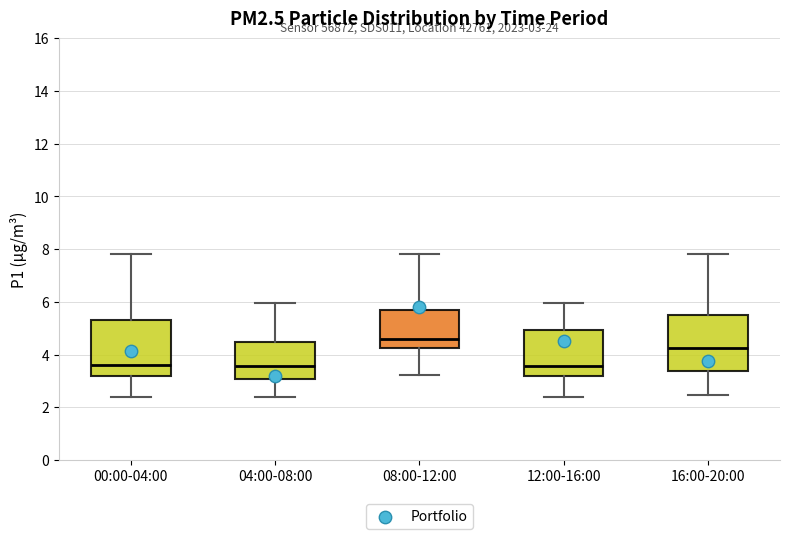

Which box's median line is the highest?

08:00-12:00